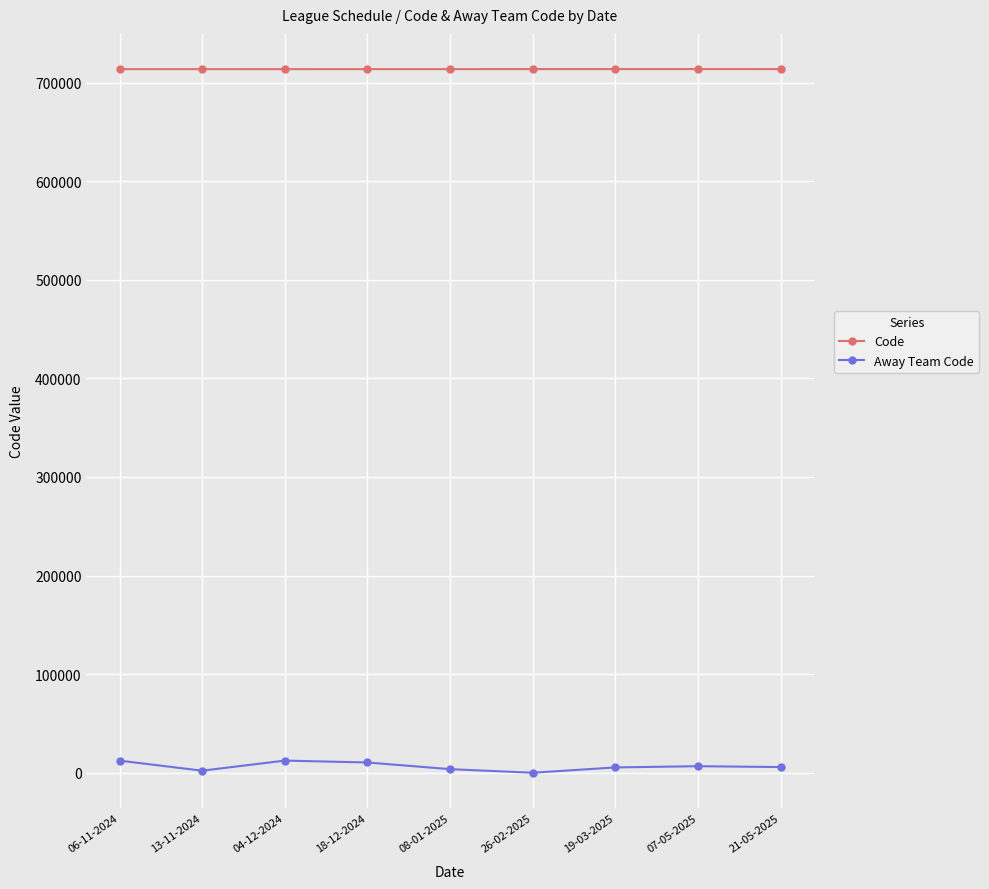

What is the label of the 3rd point from the right?

19-03-2025